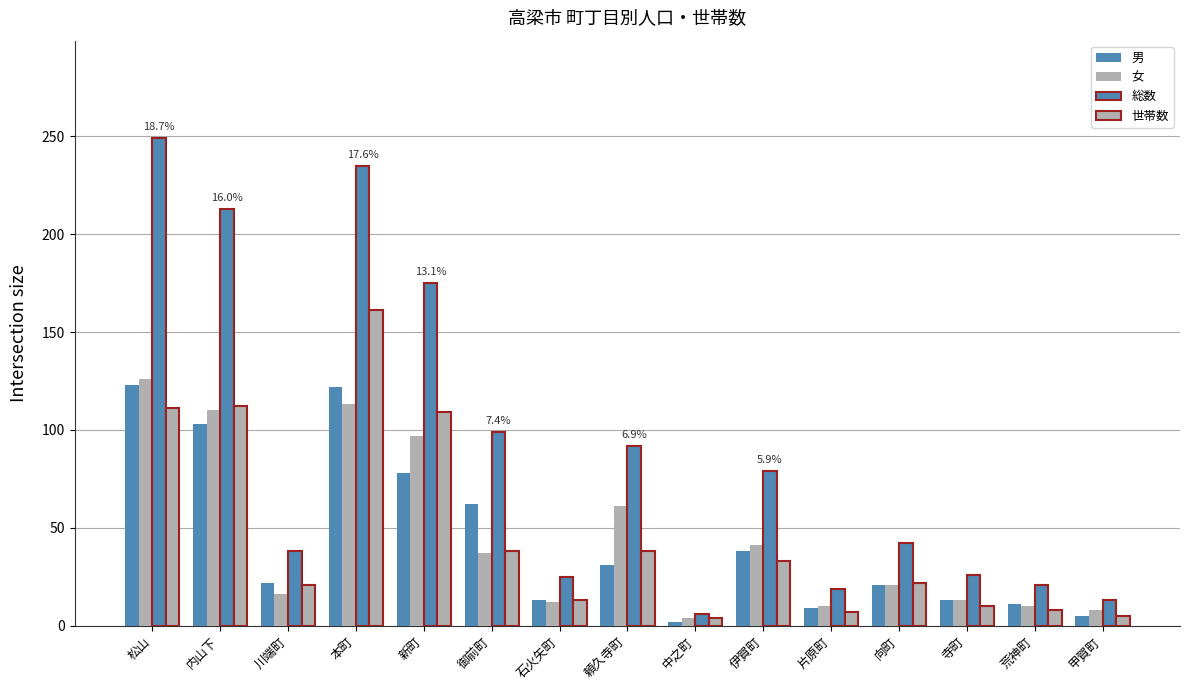

At which category is the sum across all series the highest?

本町